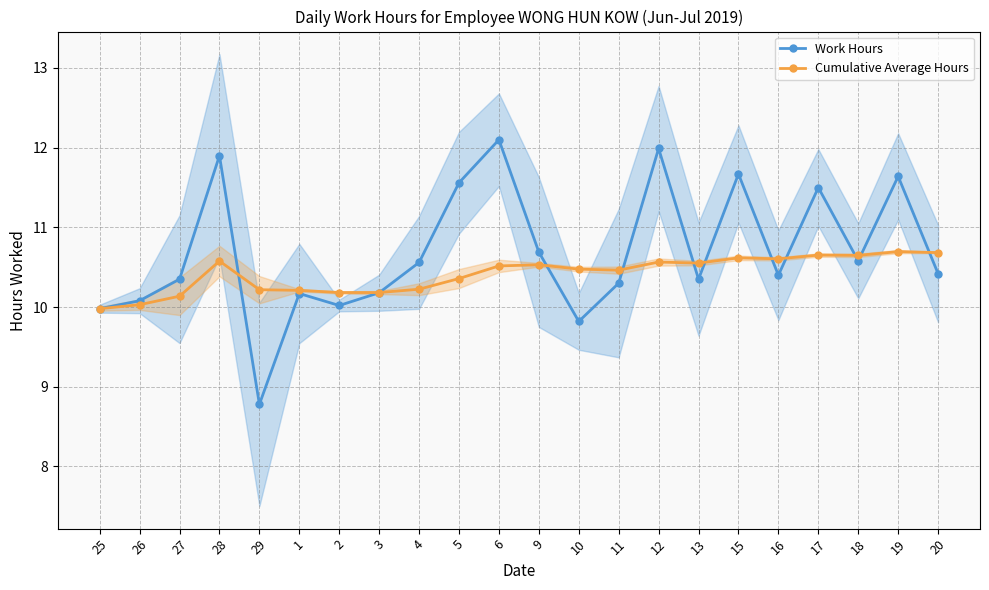

How many values in the Work Hours series exceed 10?

19